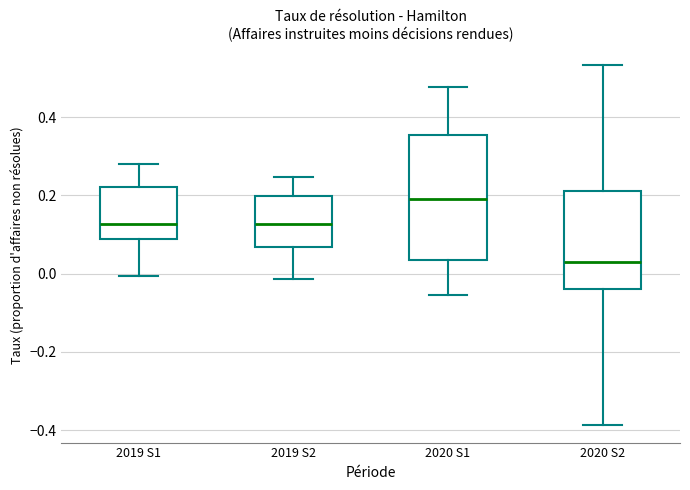

Which box has the lowest median line?

2020 S2